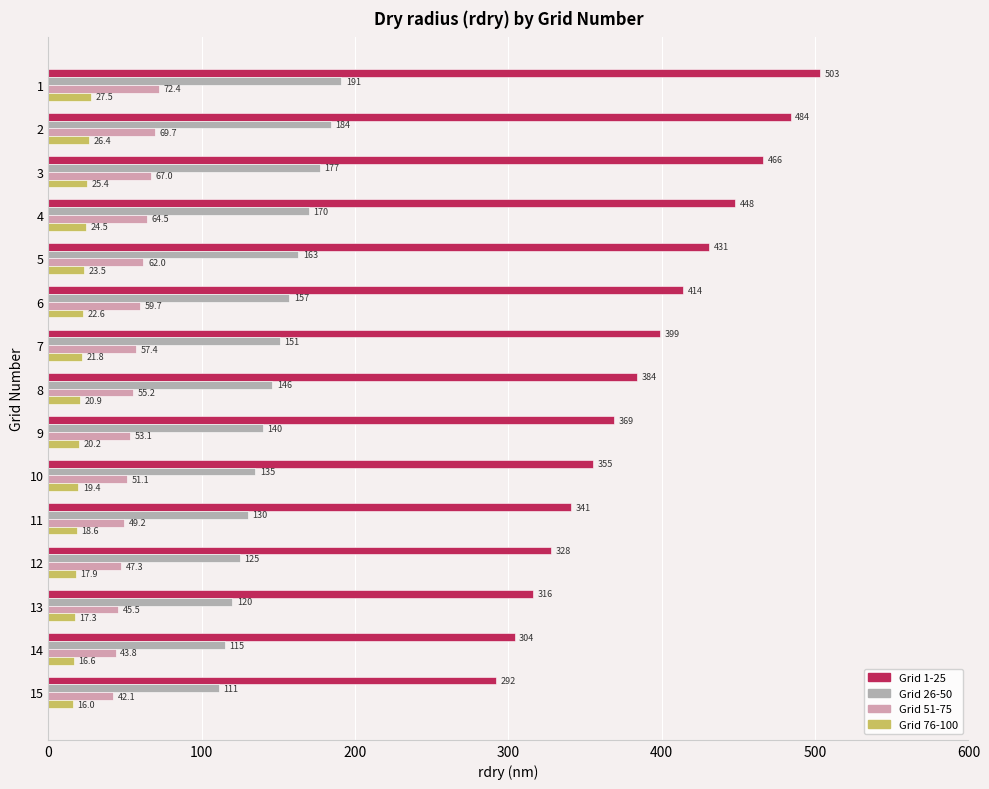

Rank the series by their maximum value, from lowest to highest.

Grid 76-100, Grid 51-75, Grid 26-50, Grid 1-25